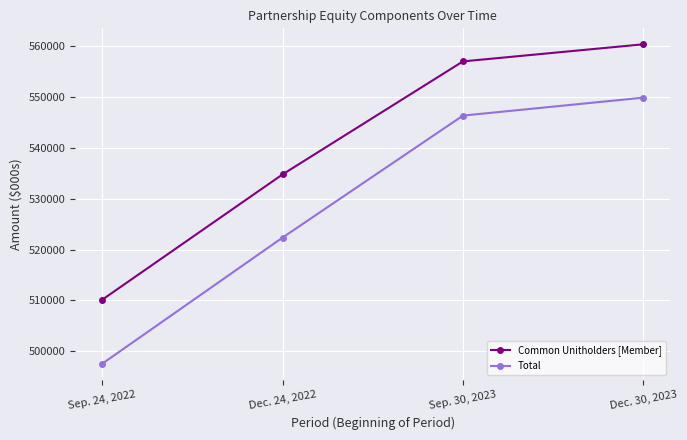

Is it true that Total equals 497530 at Sep. 24, 2022?

True